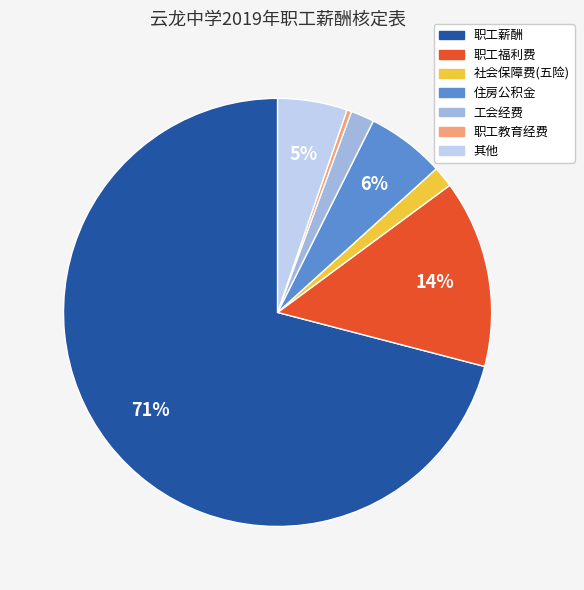

What is the largest slice in the pie chart?

职工薪酬